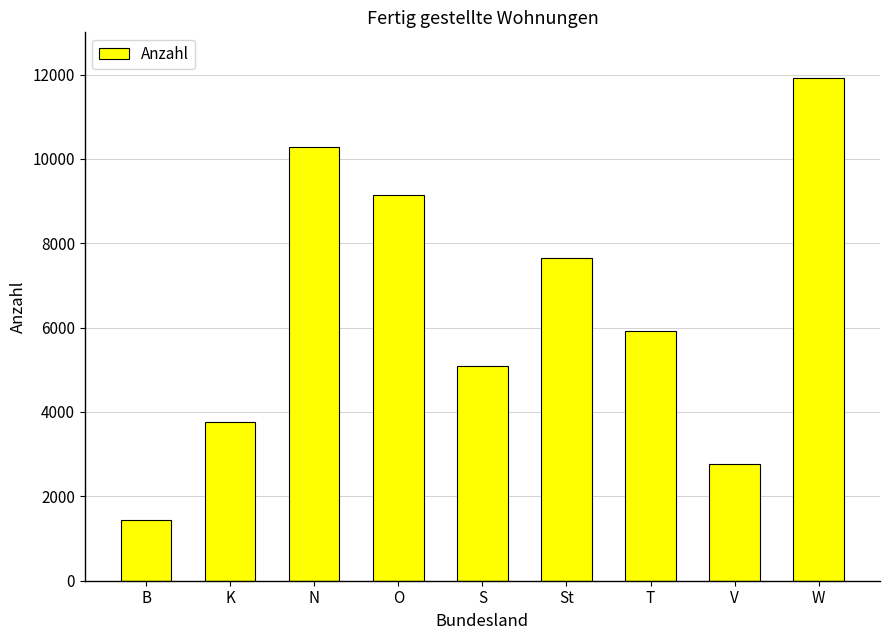

Where does the data first go above 5925?

N